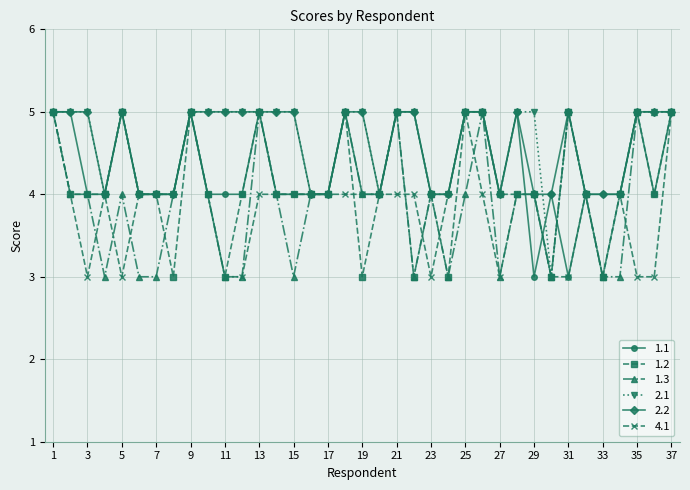

What is the smallest value displayed?

3